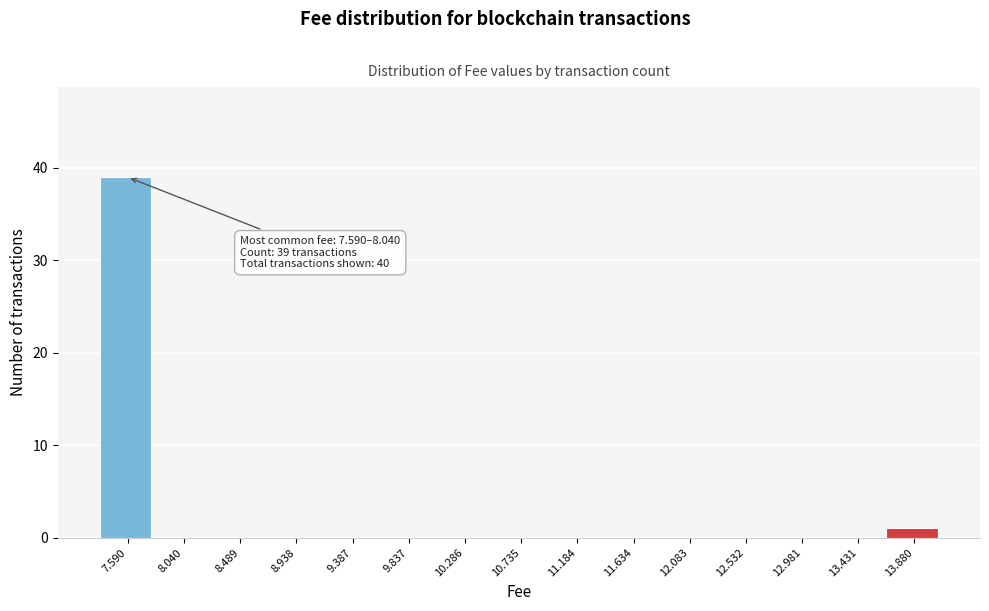

Reading left to right, what are all the values shown in this chart?

7.590=39	8.040=0	8.489=0	8.938=0	9.387=0	9.837=0	10.286=0	10.735=0	11.184=0	11.634=0	12.083=0	12.532=0	12.981=0	13.431=0	13.880=1